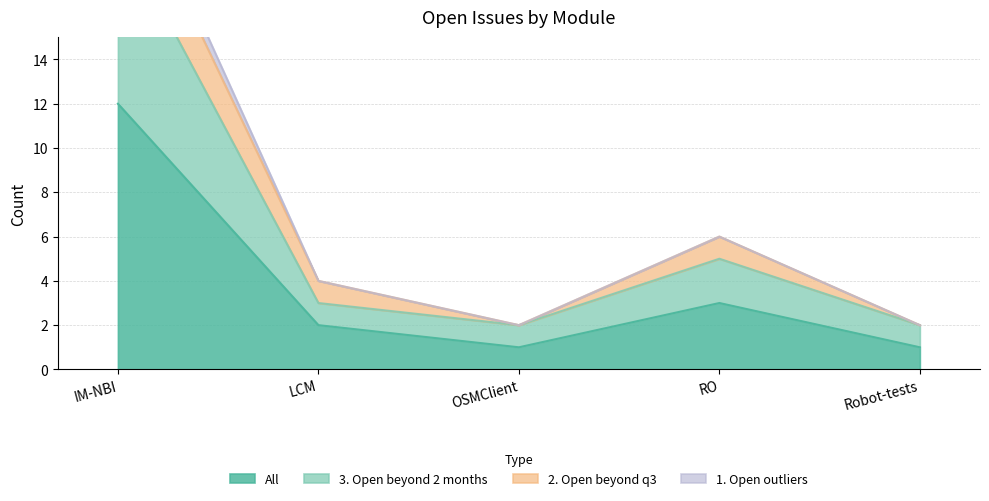

Is it true that 1. Open outliers equals 9 at RO?

False